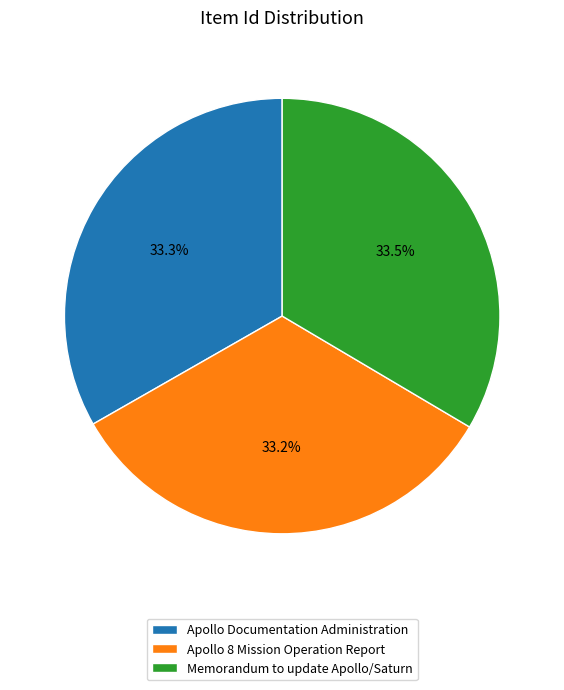

Is there any slice that represents more than half of the pie?

No